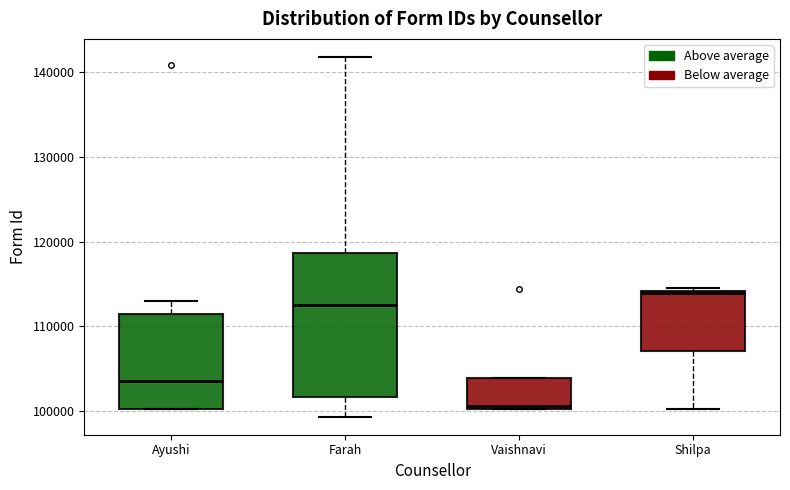

Comparing the boxes themselves (not the whiskers), which one is the tallest?

Farah